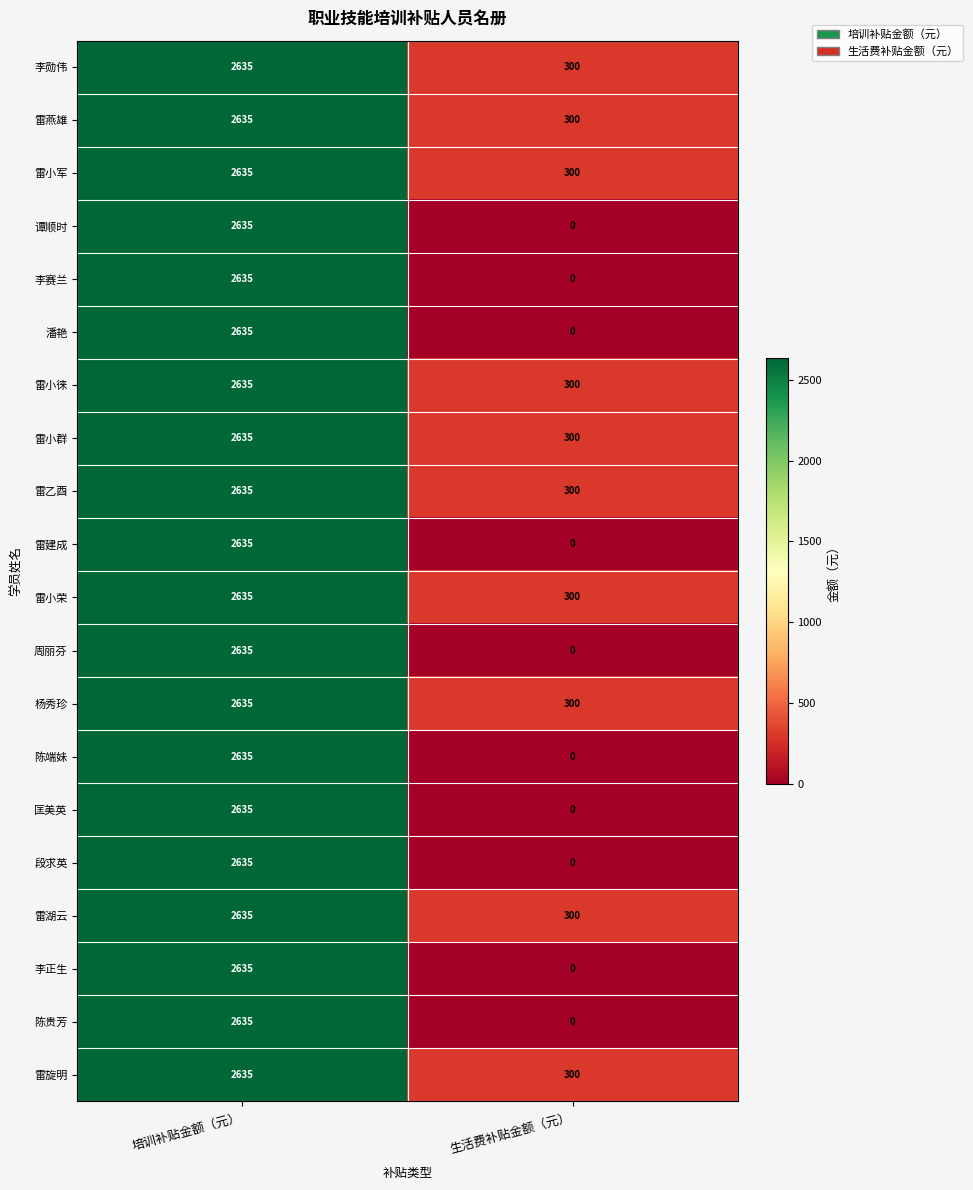

What is the maximum value shown in the chart?

2635